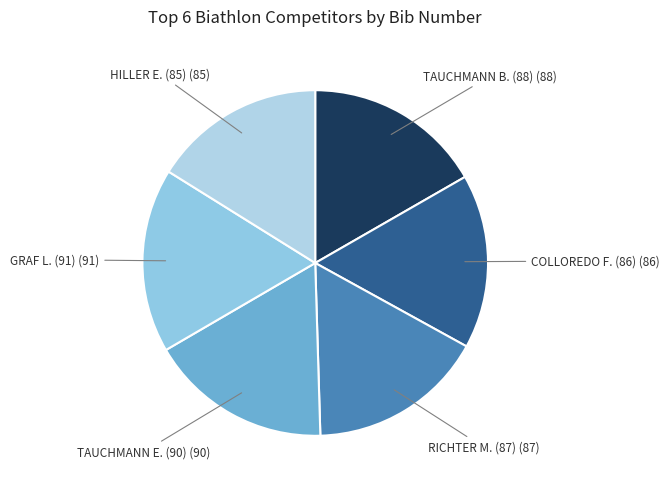

Is there any slice that represents more than half of the pie?

No